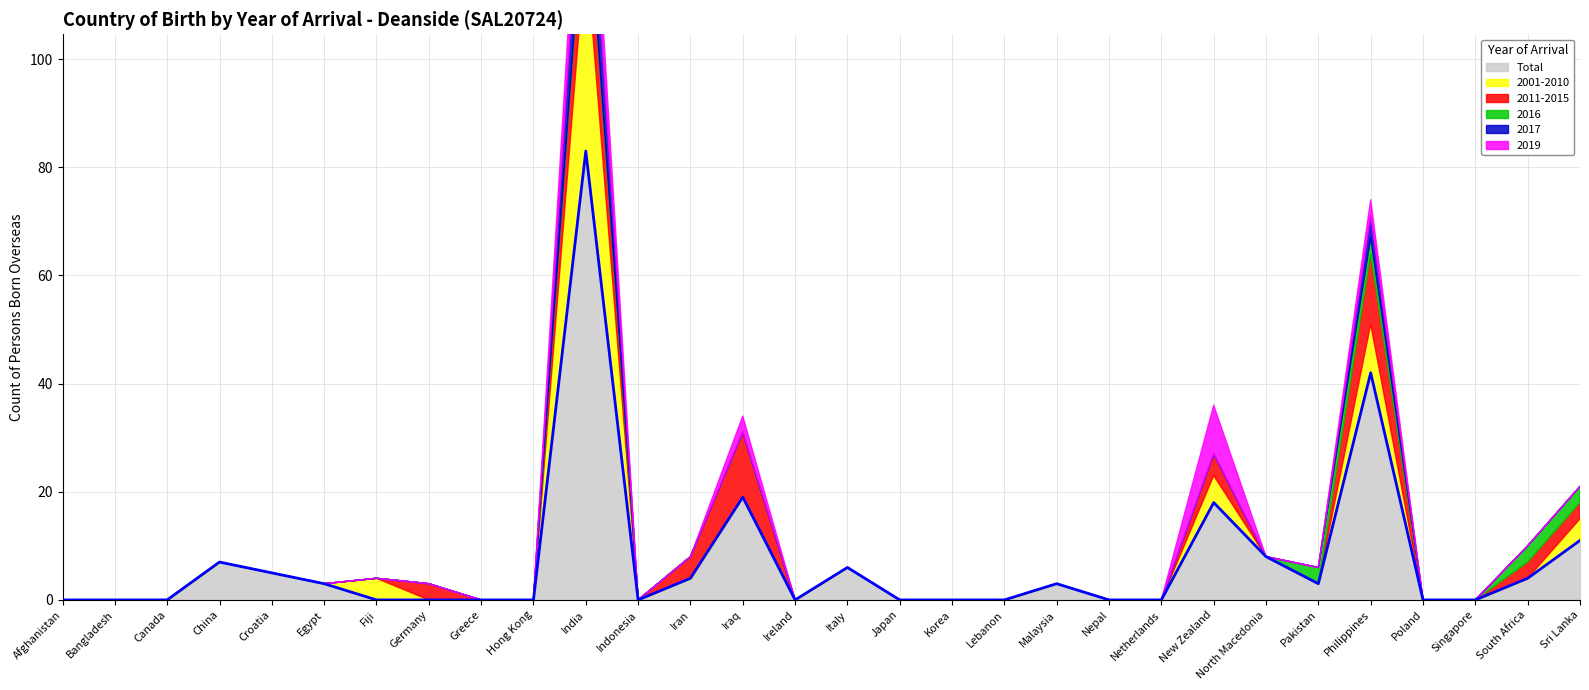

Rank the series at New Zealand from lowest to highest value.

2016, 2017, 2011-2015, 2001-2010, 2019, Total